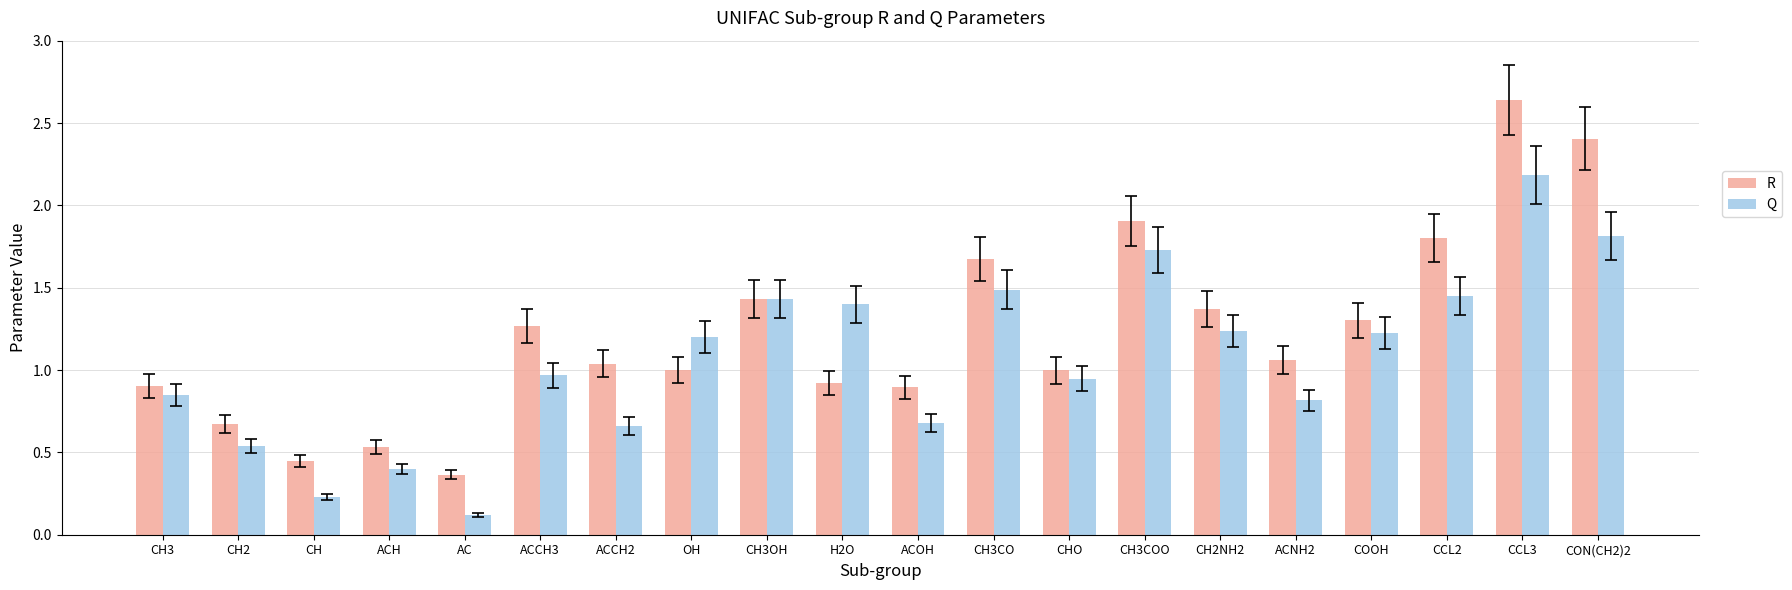

The Q series shows 1.1 at CON(CH2)2. True or false?

False